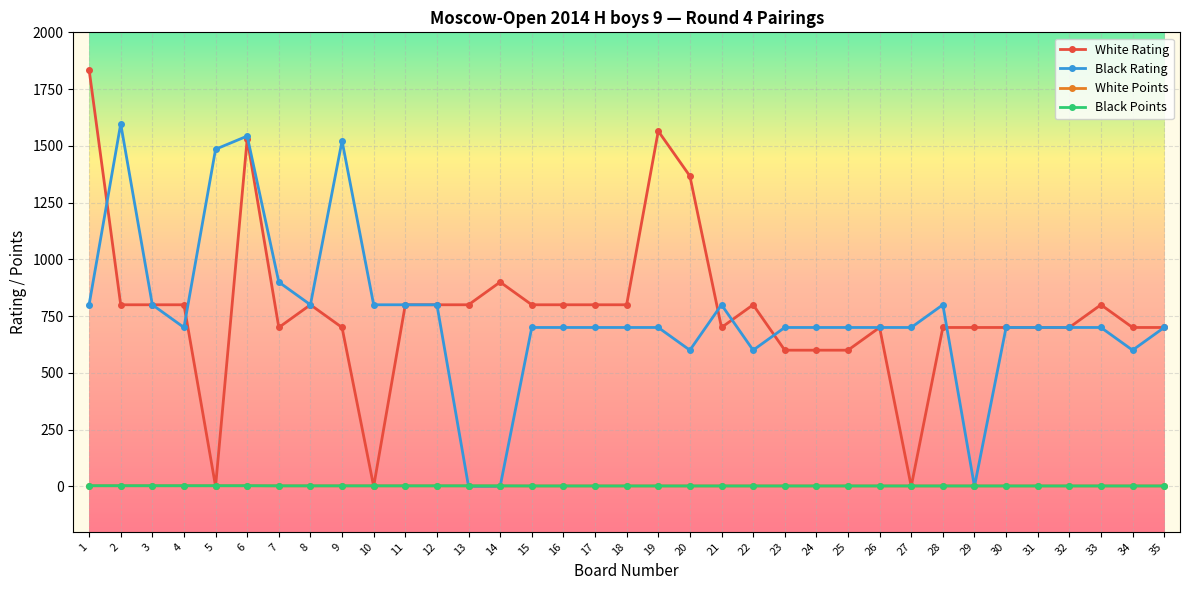

What is the highest value of the White Rating series?

1836.0